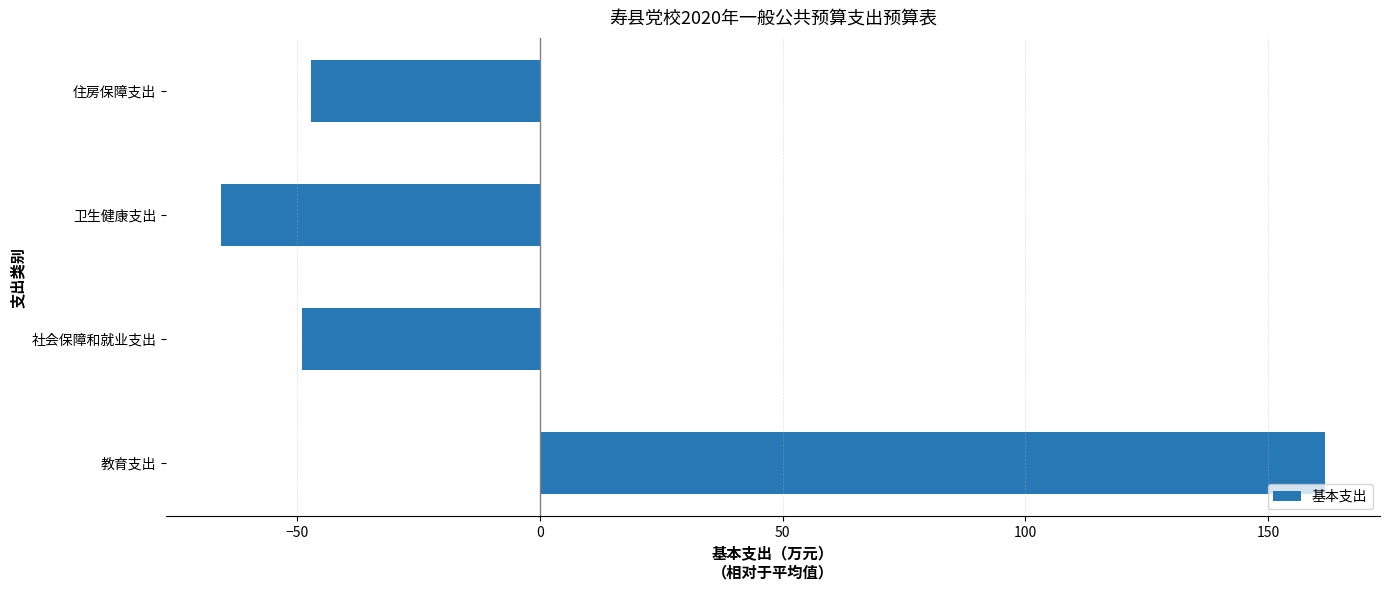

Is it true that the value at 卫生健康支出 is -65.5?

True